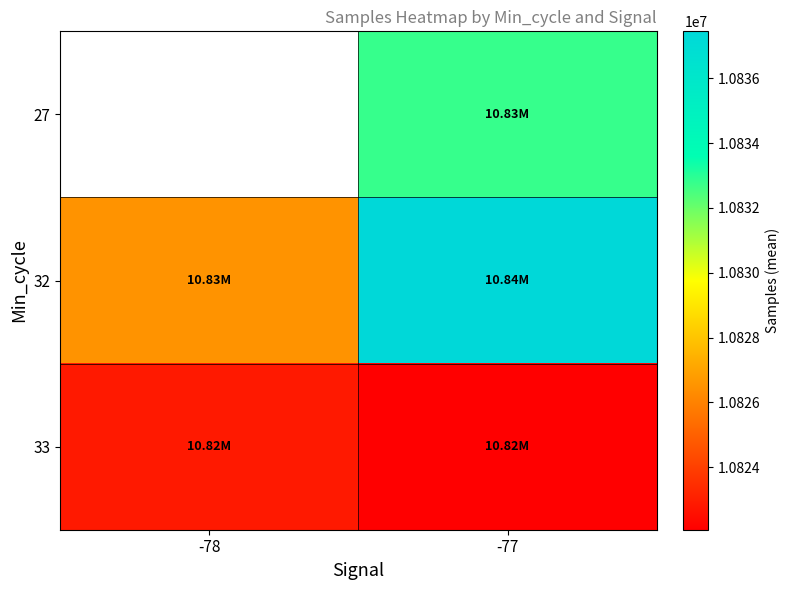

How many 32 values are between 10826524 and 10837446?

2